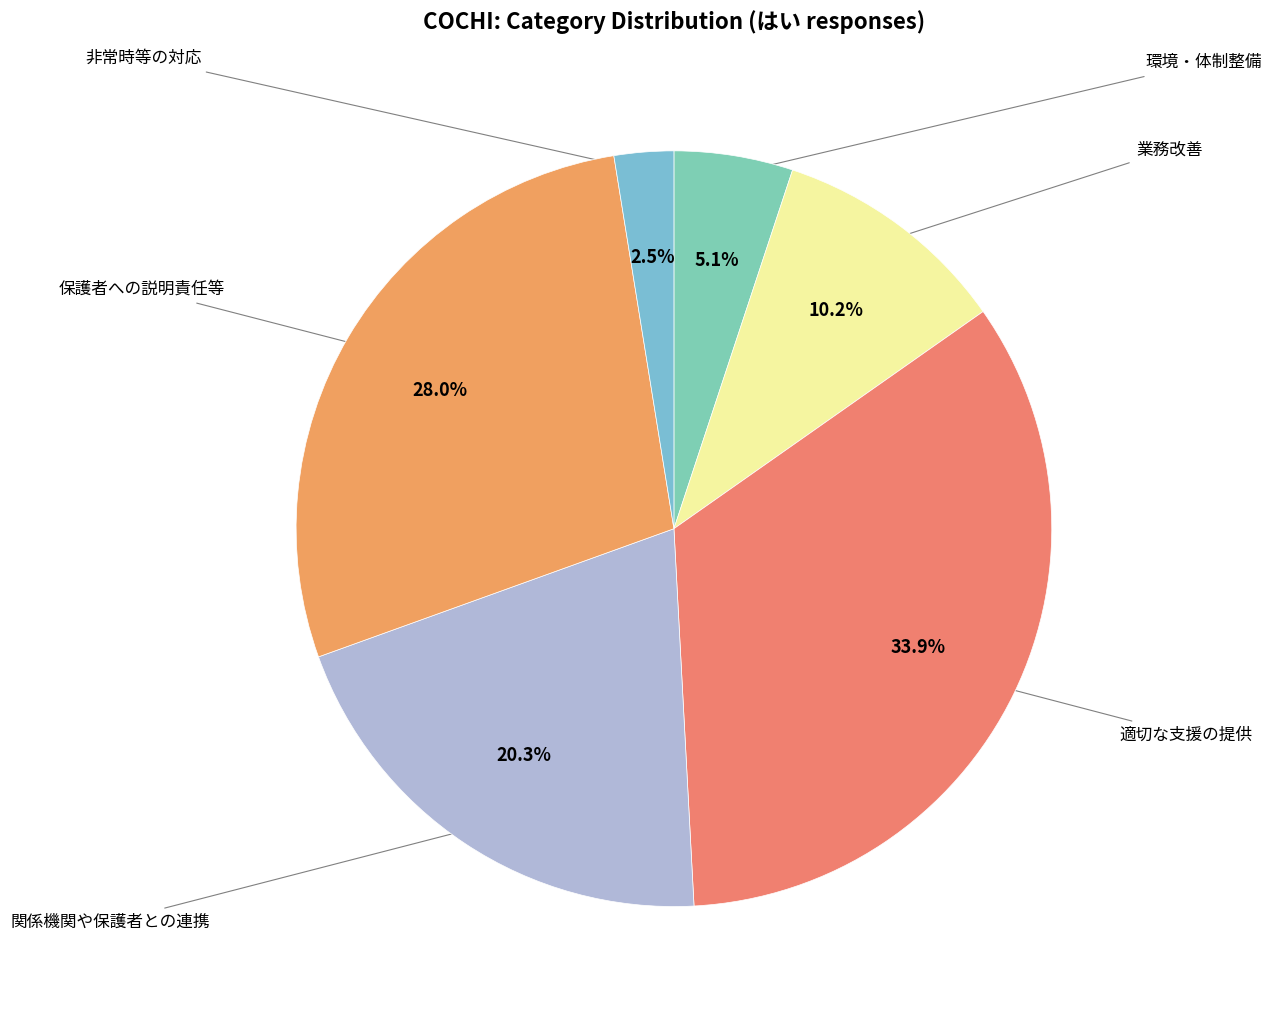

Count the number of slices in the pie.

6